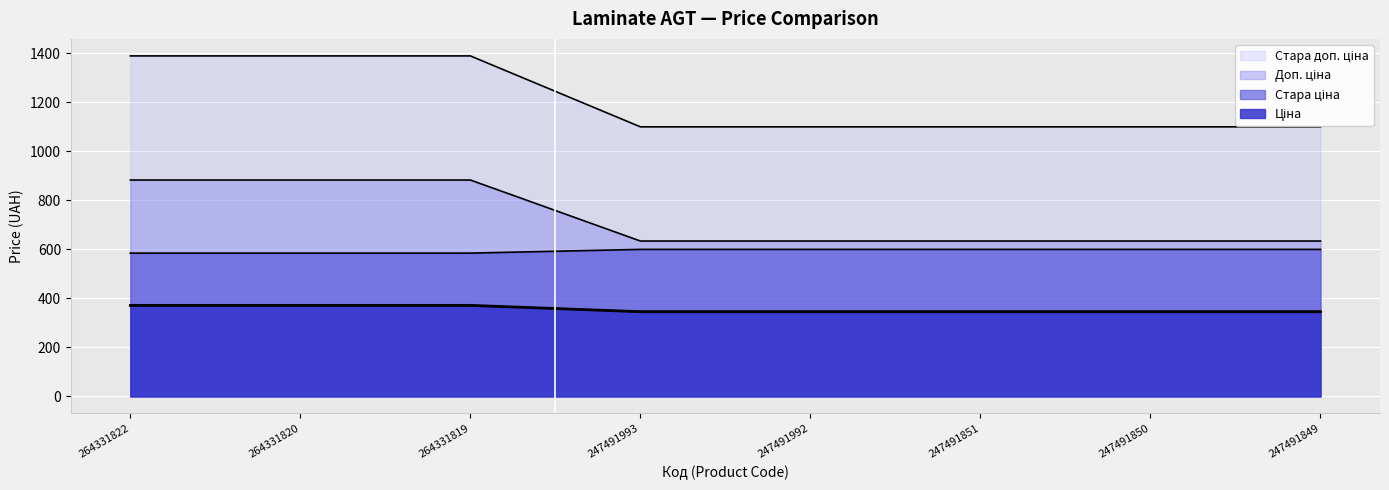

Is it true that Доп. ціна equals 797.9 at 247491849?

False